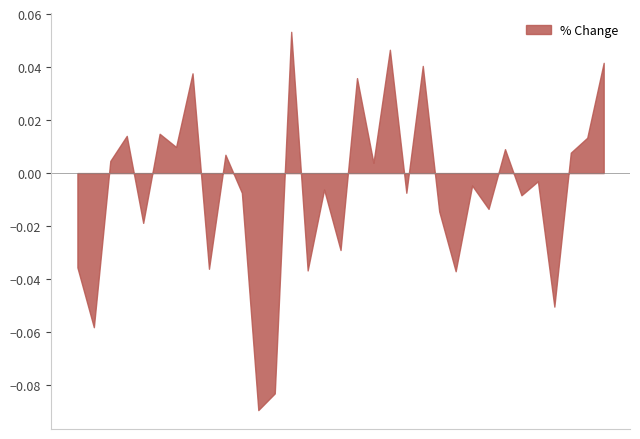

How many interior local peaks (higher than both neighbors) does the data have?

12